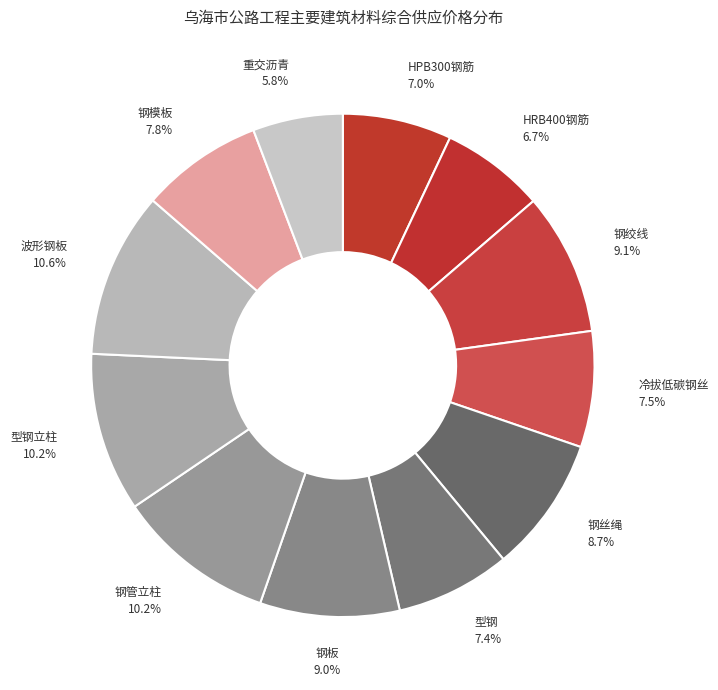

What percentage is the 型钢立柱 slice, to the nearest percent?

10%